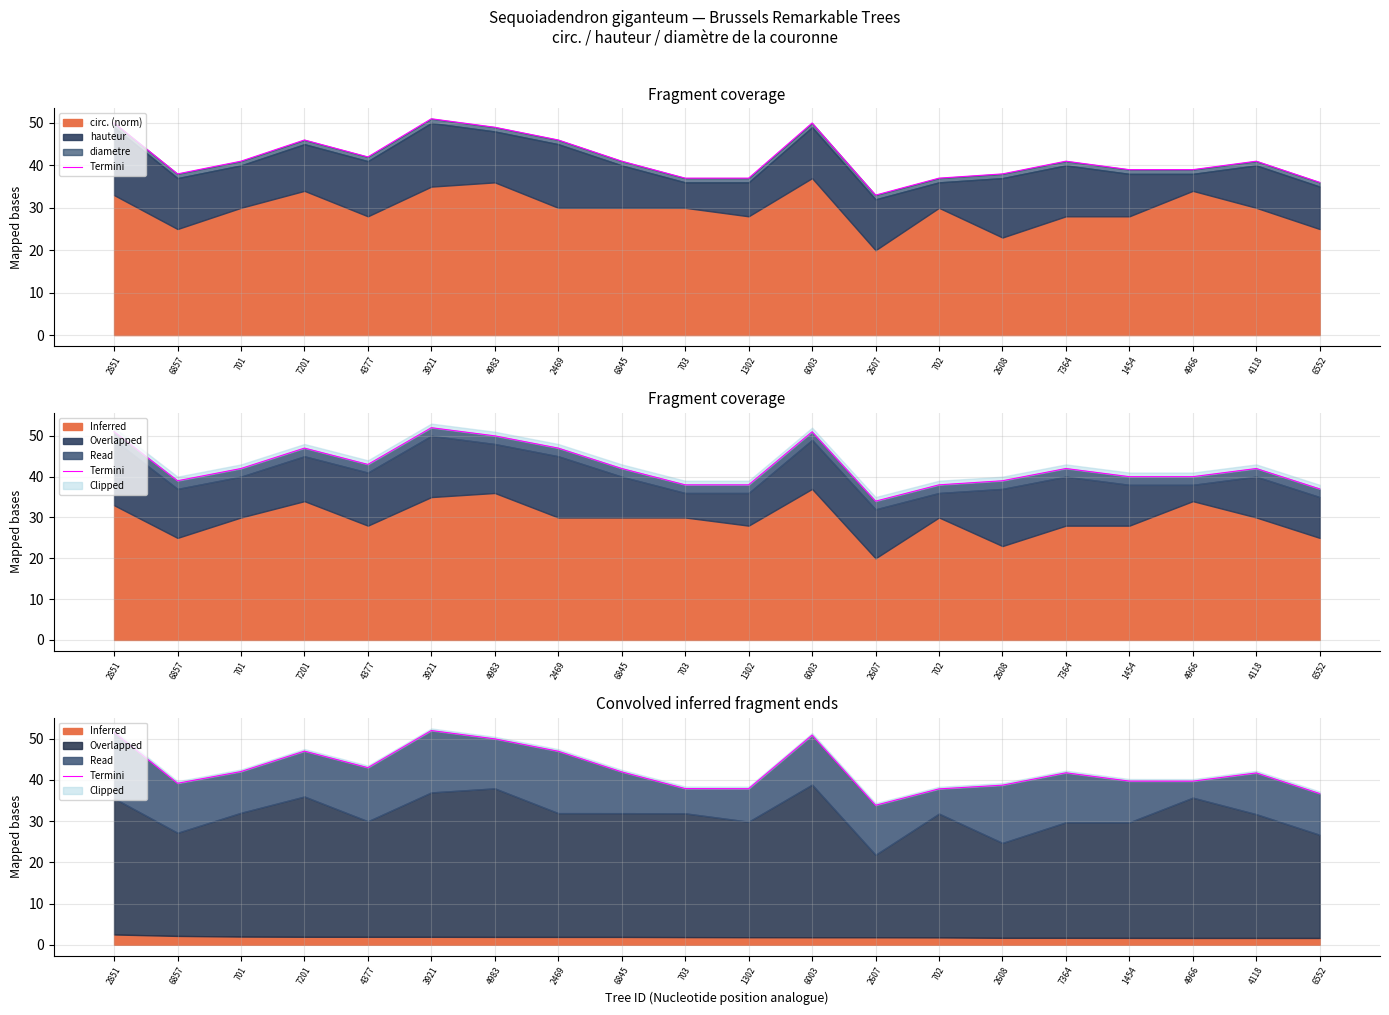

The chart shows a value of 18.1 at 1302. True or false?

False